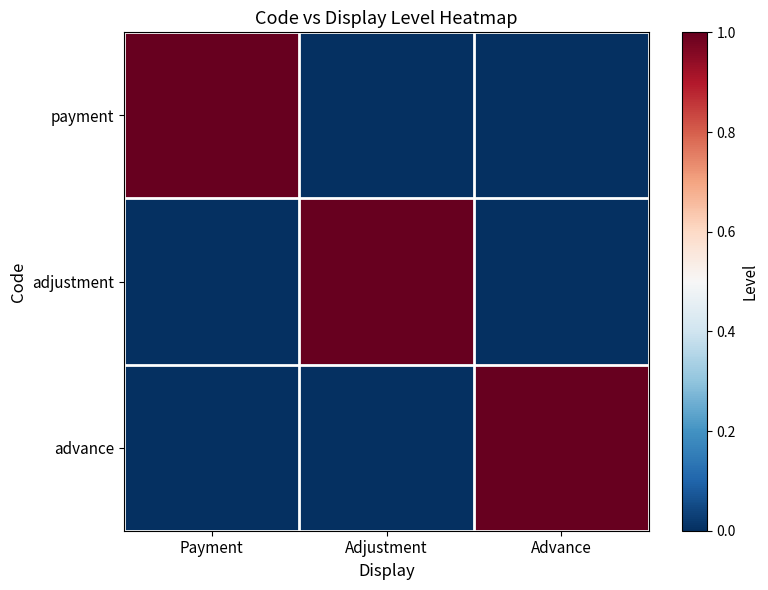

Which series has the widest spread of values?

payment